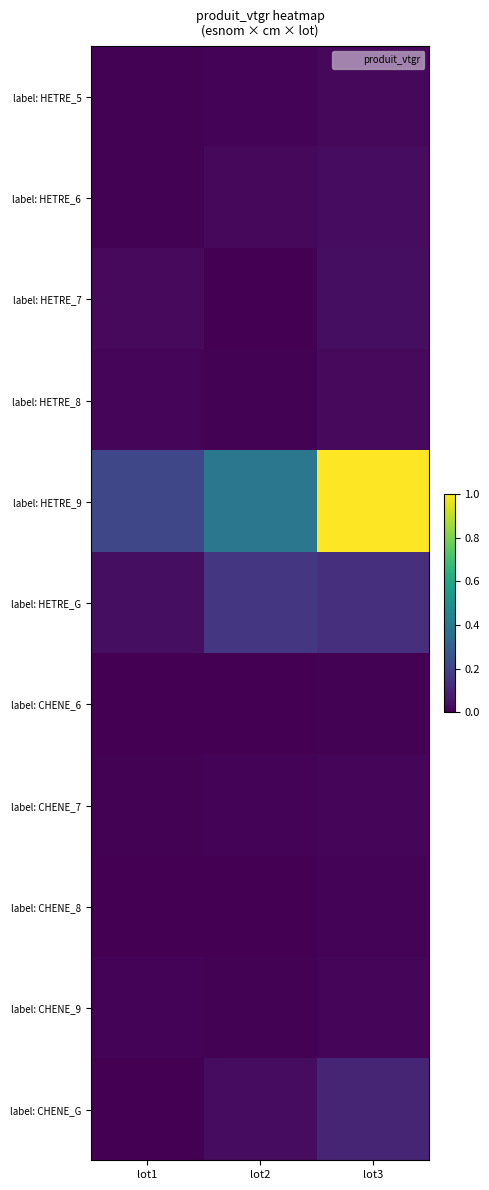

Reading left to right, transcribe all the data shown in this chart.

label: HETRE_5: lot1=0.0	lot2=0.0	lot3=0.0
label: HETRE_6: lot1=0.0	lot2=0.0	lot3=0.0
label: HETRE_7: lot1=0.0	lot2=0.0	lot3=0.0
label: HETRE_8: lot1=0.0	lot2=0.0	lot3=0.0
label: HETRE_9: lot1=0.2	lot2=0.4	lot3=1.0
label: HETRE_G: lot1=0.0	lot2=0.2	lot3=0.1
label: CHENE_6: lot1=0.0	lot2=0.0	lot3=0.0
label: CHENE_7: lot1=0.0	lot2=0.0	lot3=0.0
label: CHENE_8: lot1=0.0	lot2=0.0	lot3=0.0
label: CHENE_9: lot1=0.0	lot2=0.0	lot3=0.0
label: CHENE_G: lot1=0.0	lot2=0.0	lot3=0.1